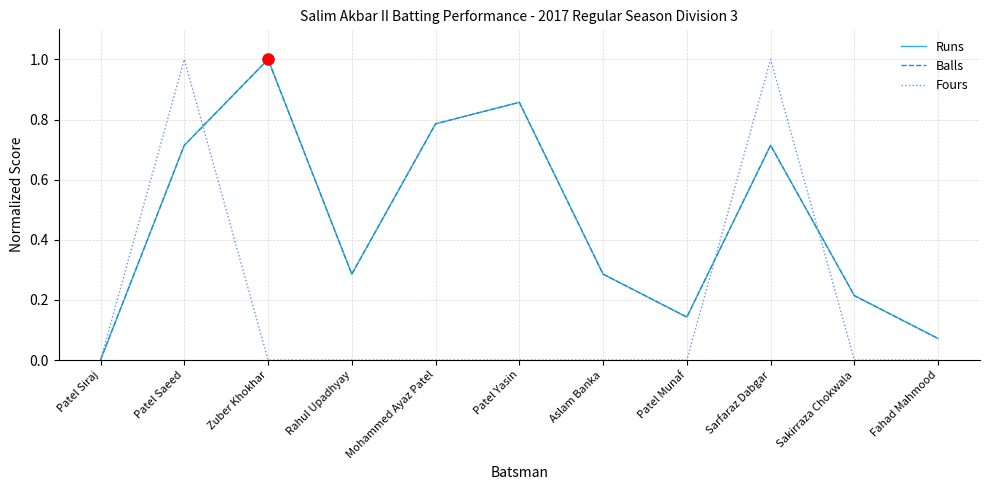

Which series has the largest total across all categories?

Runs